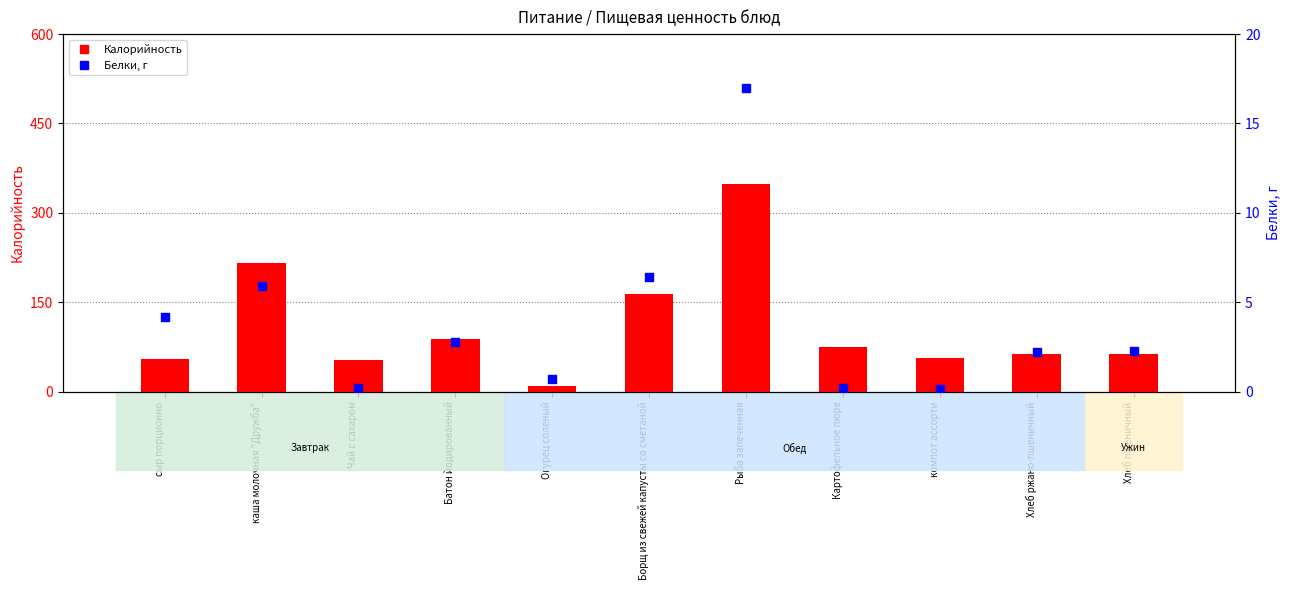

What are all the series names shown in the legend?

Калорийность, Белки